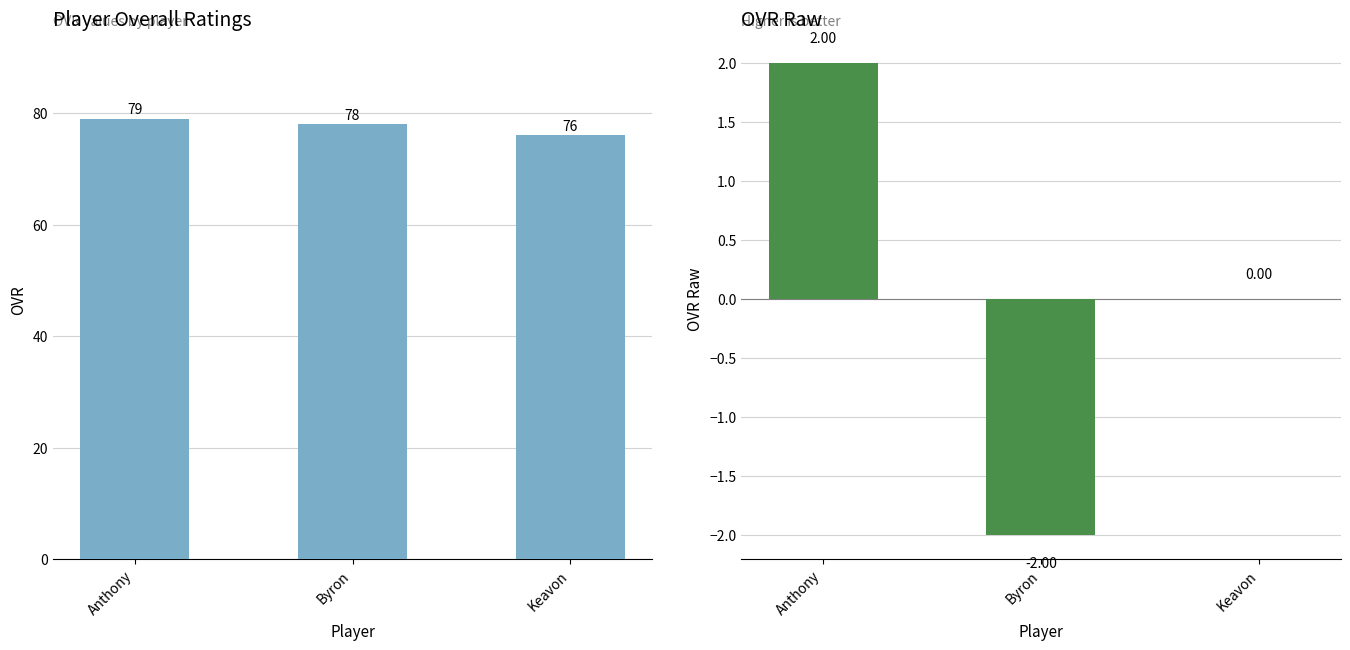

At which category does the chart reach its peak across all series?

Anthony